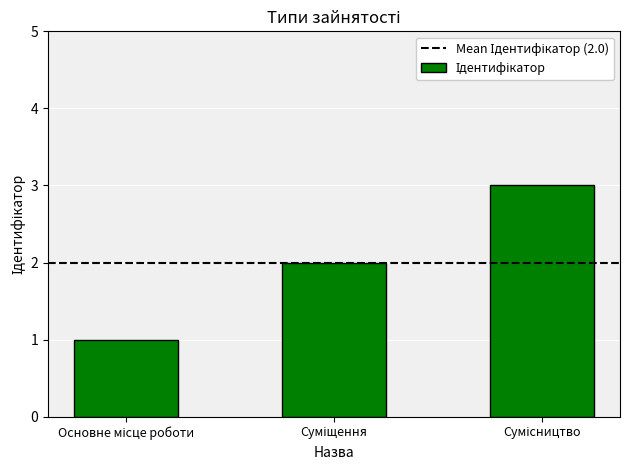

What is the maximum value shown in the chart?

3